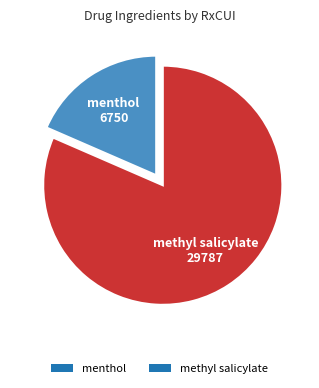

Which category has the biggest portion of the pie?

methyl salicylate